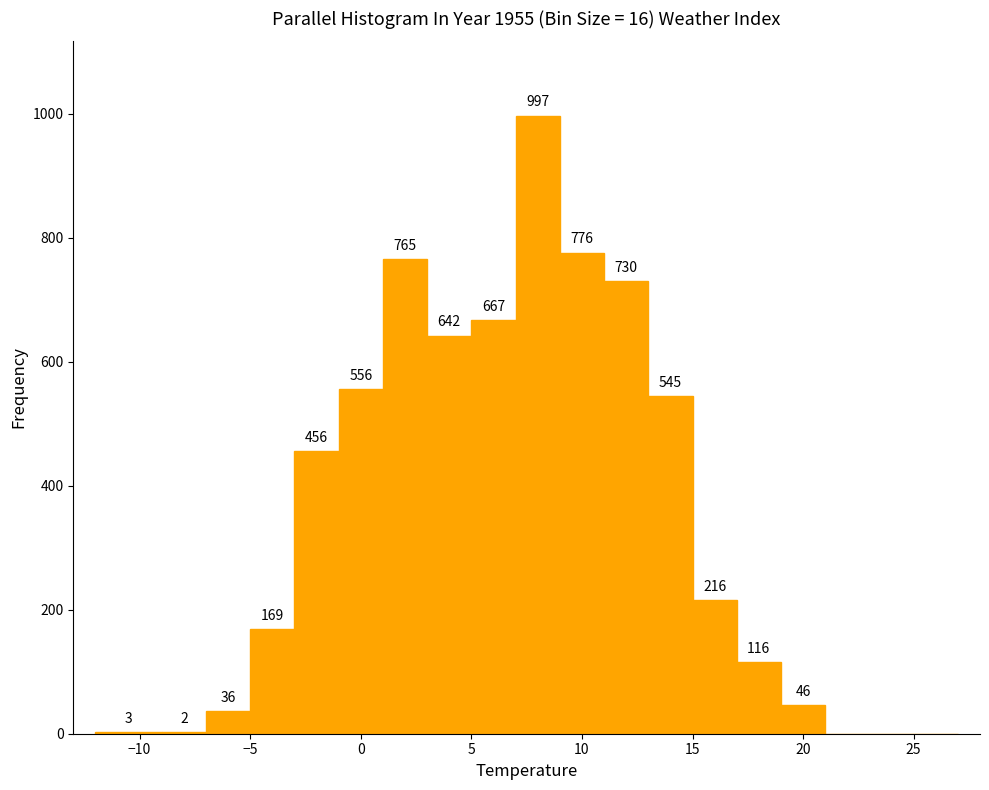

Which range on the x-axis has the tallest bar?

7 to 9